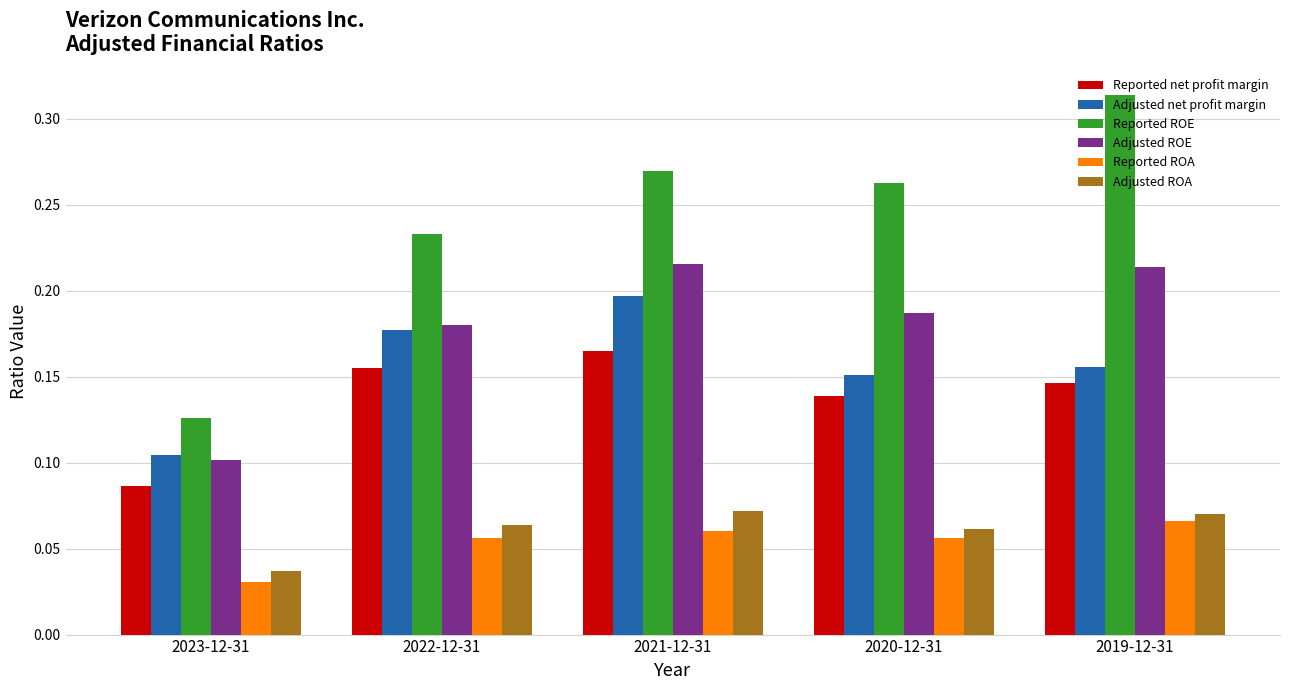

Rank the categories by Reported ROE value from highest to lowest.

2019-12-31, 2021-12-31, 2020-12-31, 2022-12-31, 2023-12-31